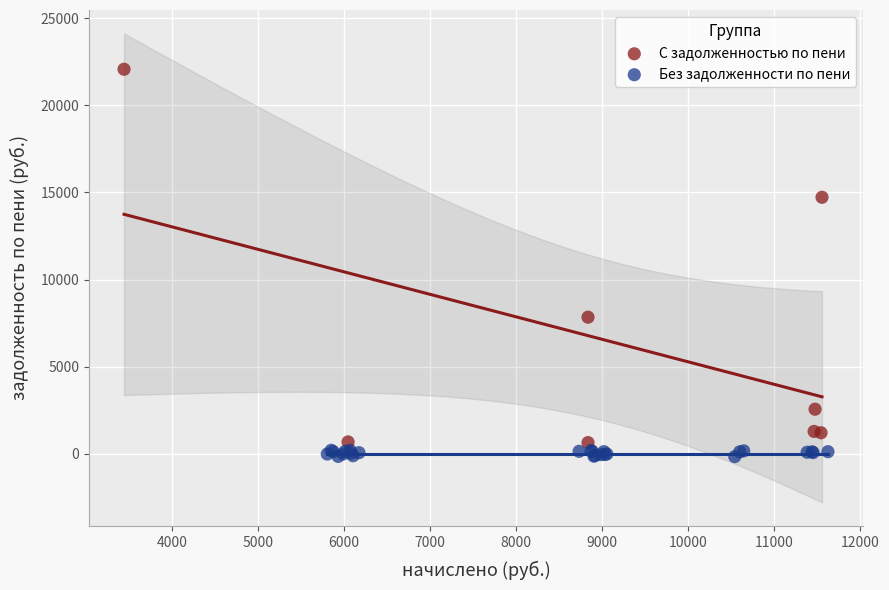

Which series reaches the maximum Y coordinate?

С задолженностью по пени